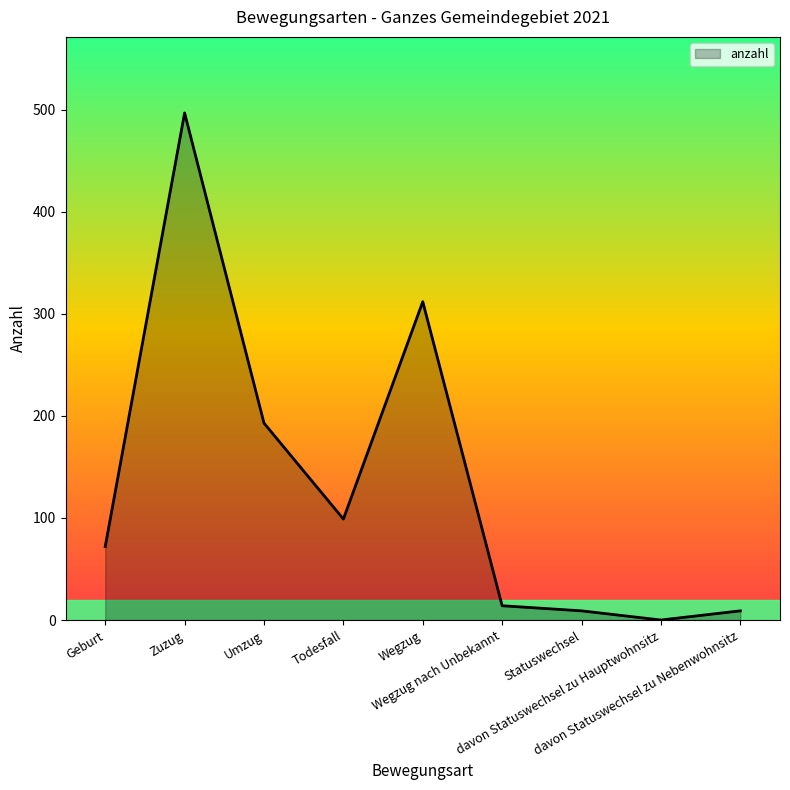

Is it true that the value at davon Statuswechsel zu Hauptwohnsitz is 299?

False